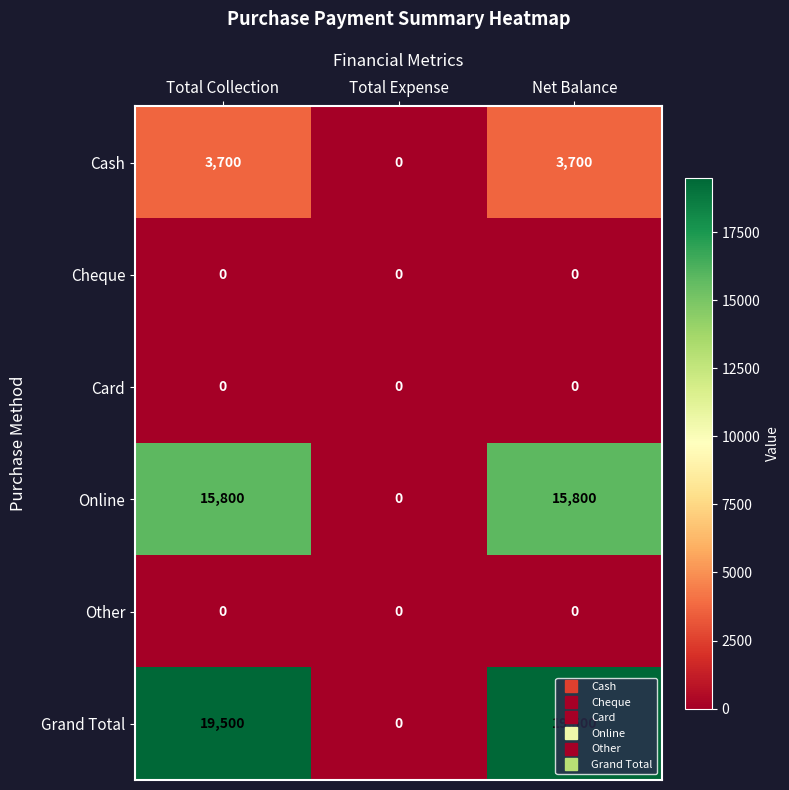

What is the maximum value shown in the chart?

19500